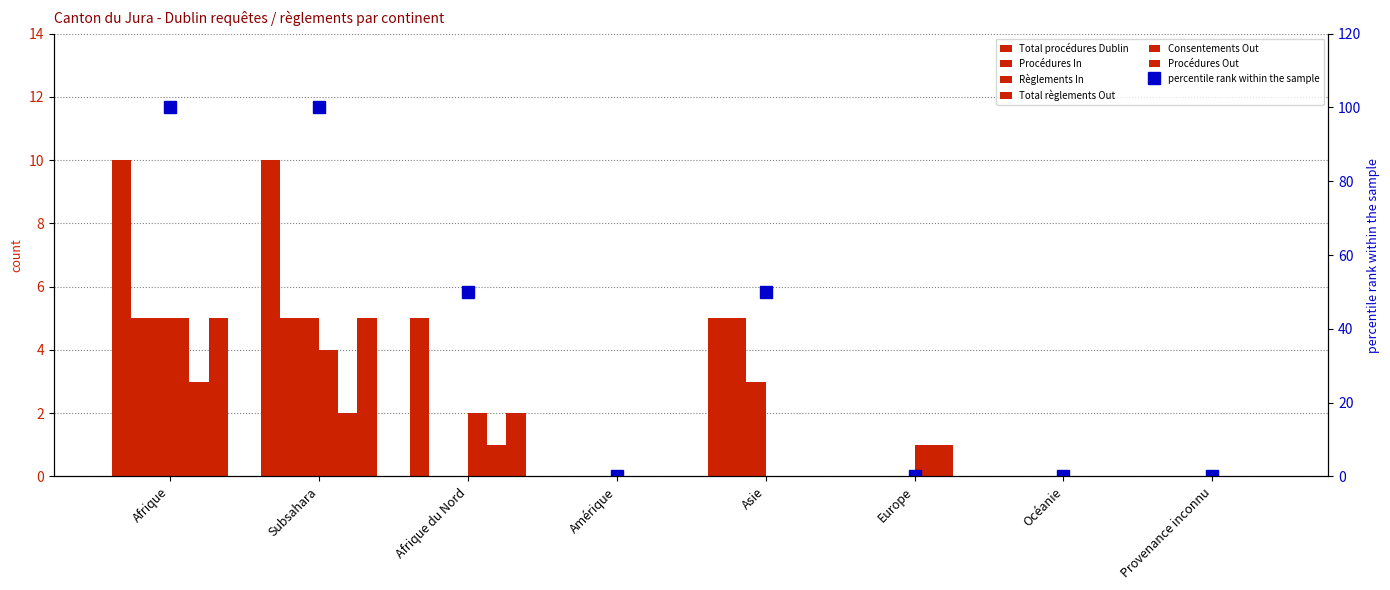

What is the difference between the highest and lowest values at Europe?

1